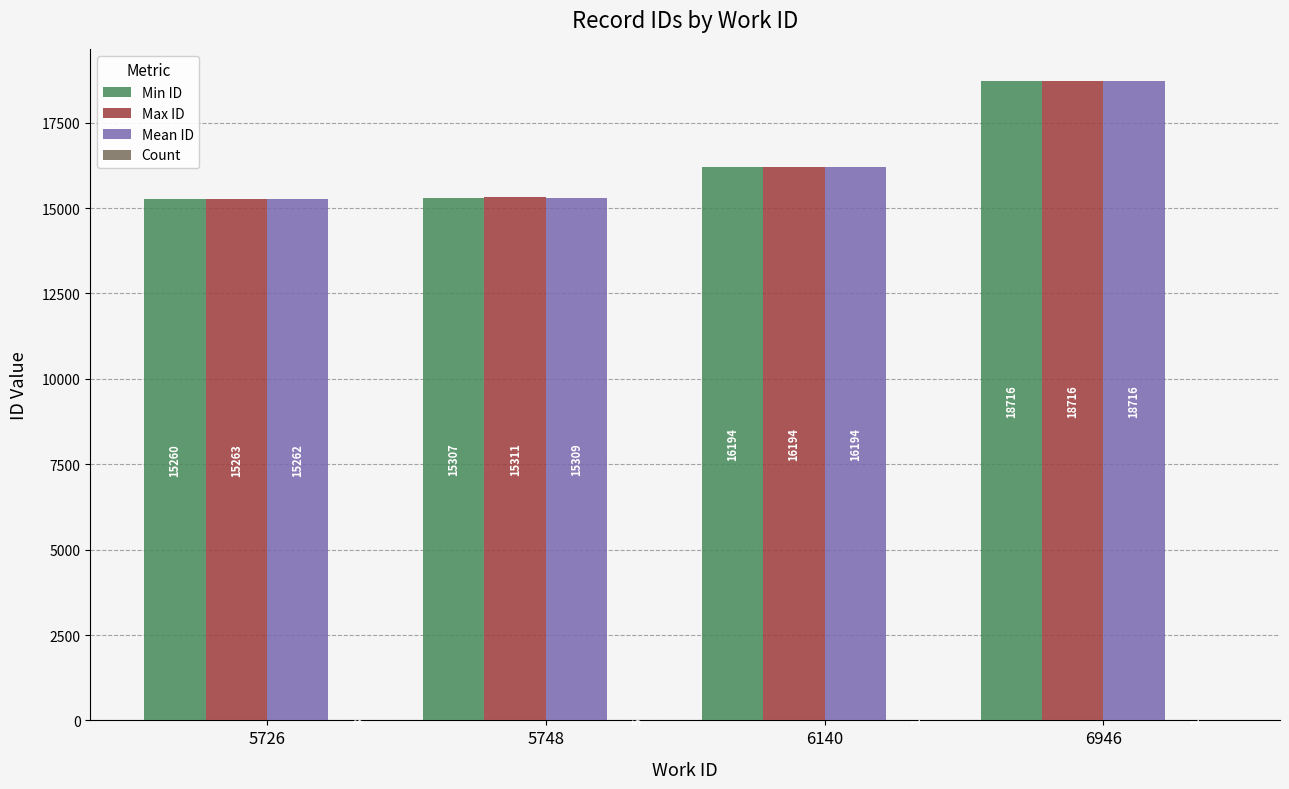

At which label does Min ID reach its peak?

6946